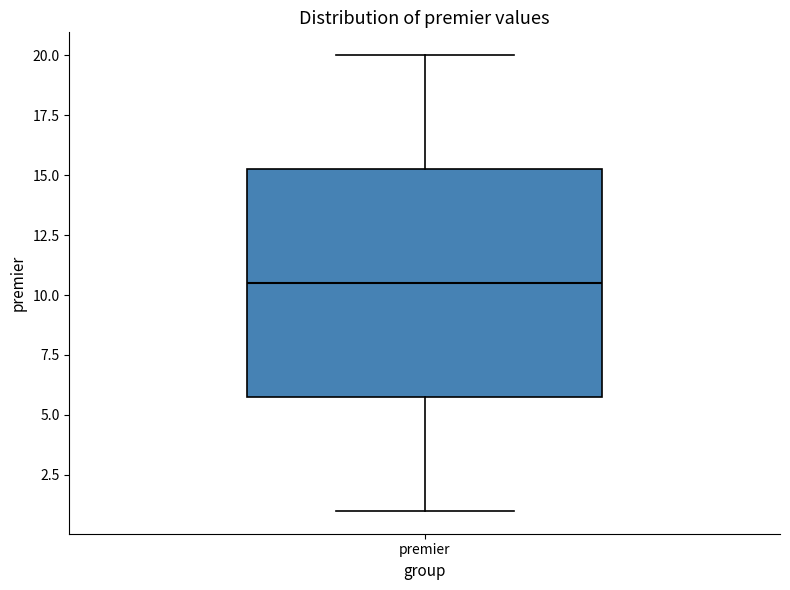

Read this box plot against the y-axis: the position of the median line, the range covered by the box, and the ends of both whiskers. The values are not printed on the chart, so give them approximately, as read against the axis.

median 10.5, box 6.0 to 15.5, whiskers 1.0 to 20.0